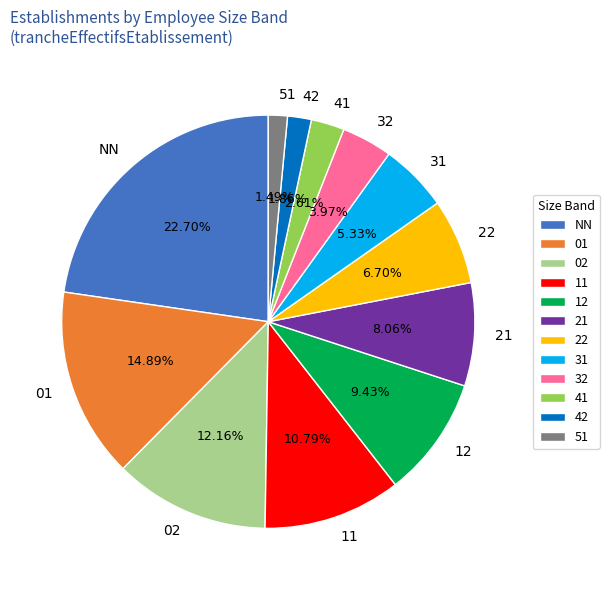

What is the largest slice in the pie chart?

NN